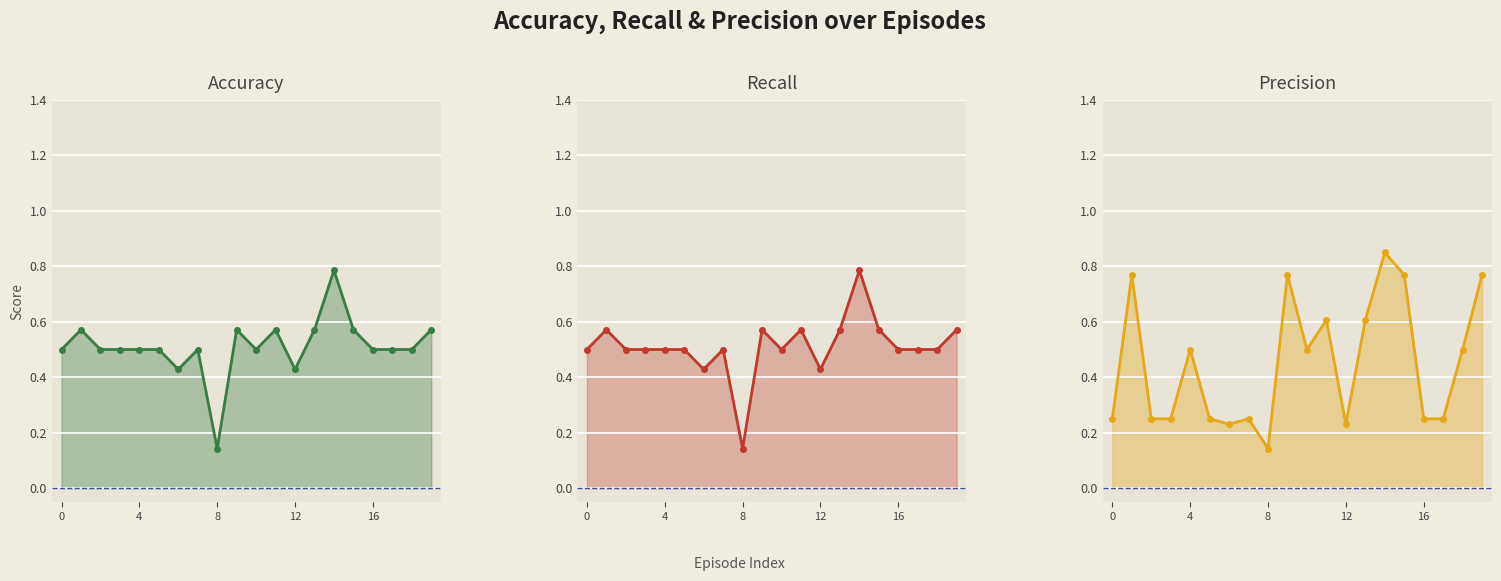

What is the difference between the second highest and minimum values in the Precision line series?

0.6